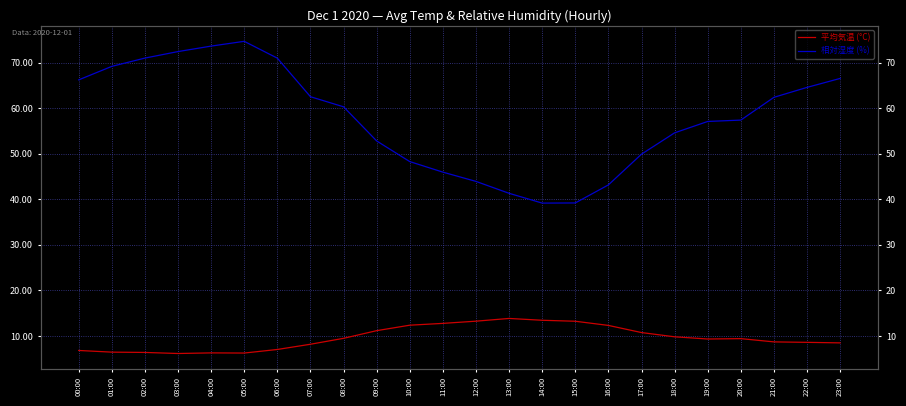

Between 19:00 and 10:00, which is larger?

10:00